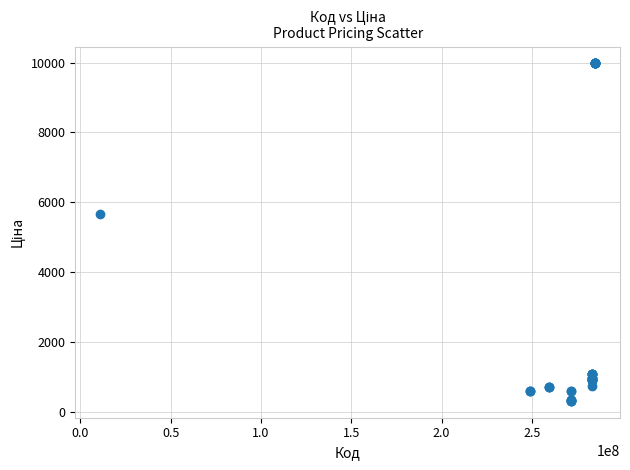

What Y value in the scatter plot is closest to 5142?

5673.8